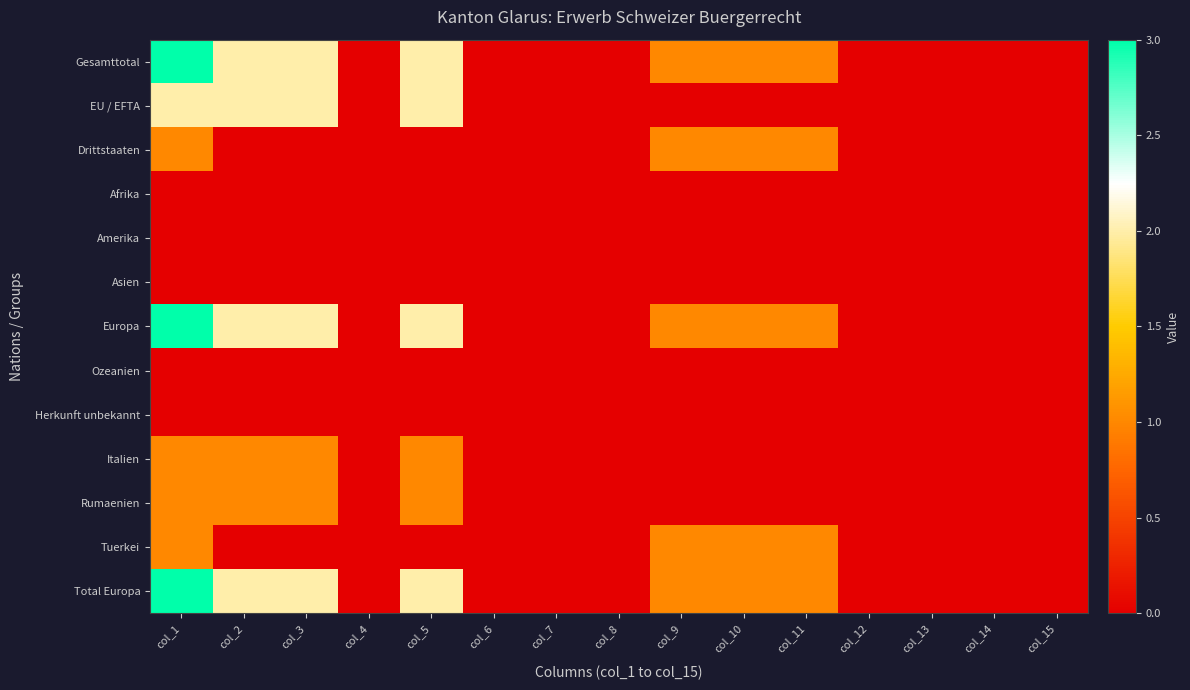

Which label corresponds to the largest value in the chart?

col_1